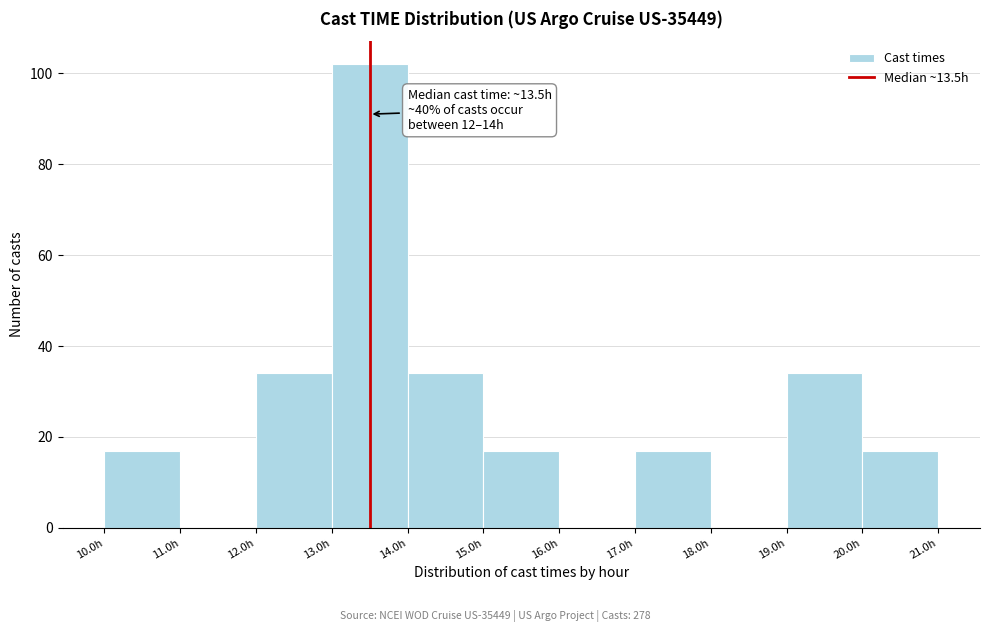

Over which range of the x-axis is the bar tallest?

13 to 14